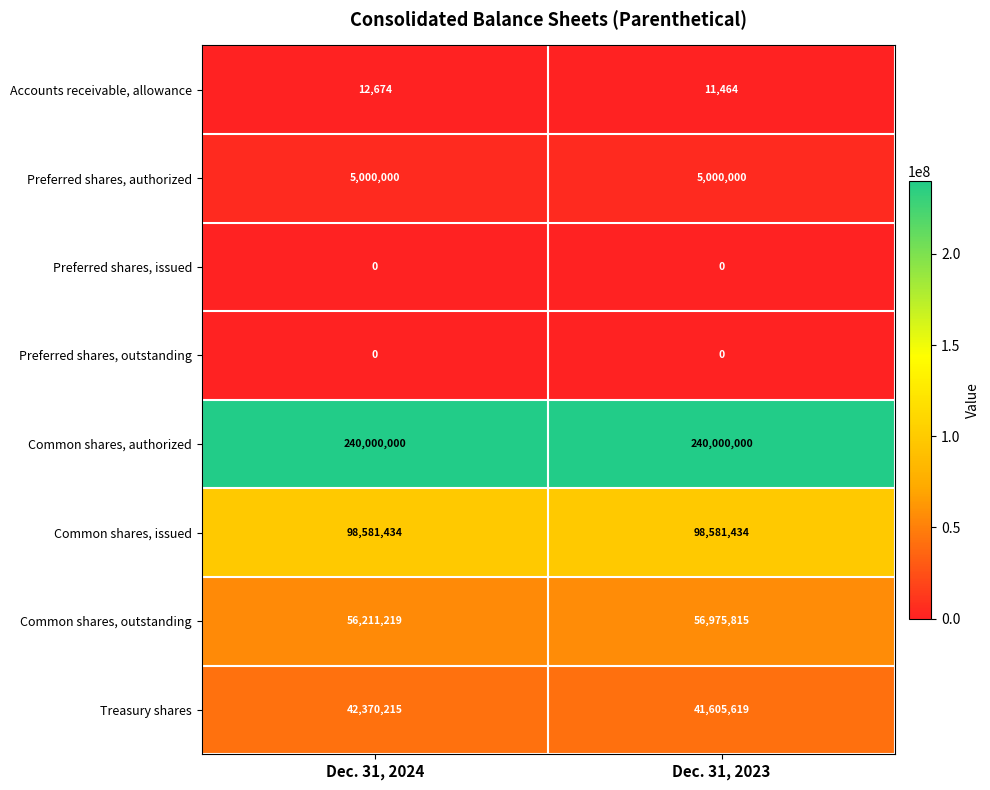

The value of Common shares, issued at Dec. 31, 2024 is 98581434. True or false?

True